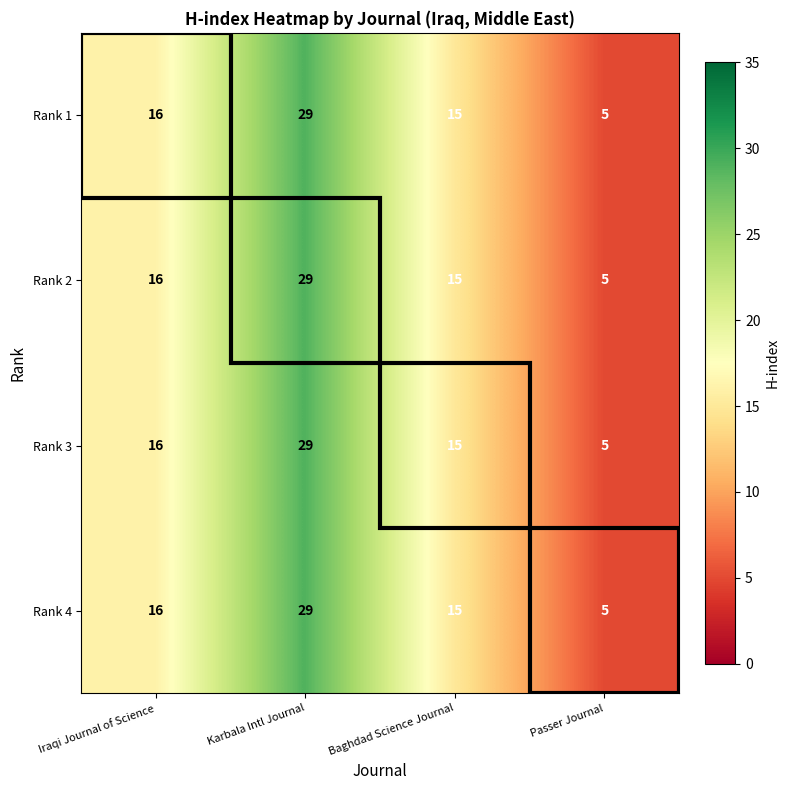

Read the Rank 4 value at Iraqi Journal of Science.

16